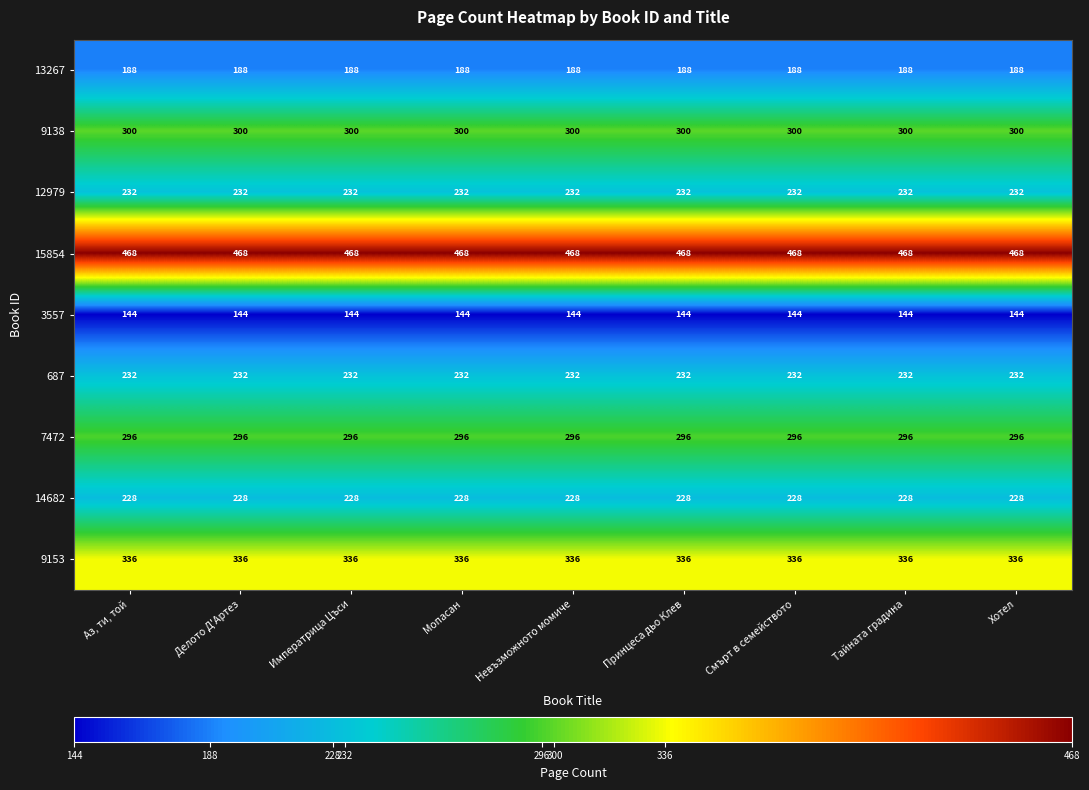

What is the total value across all series at Аз, ти, той?

2424